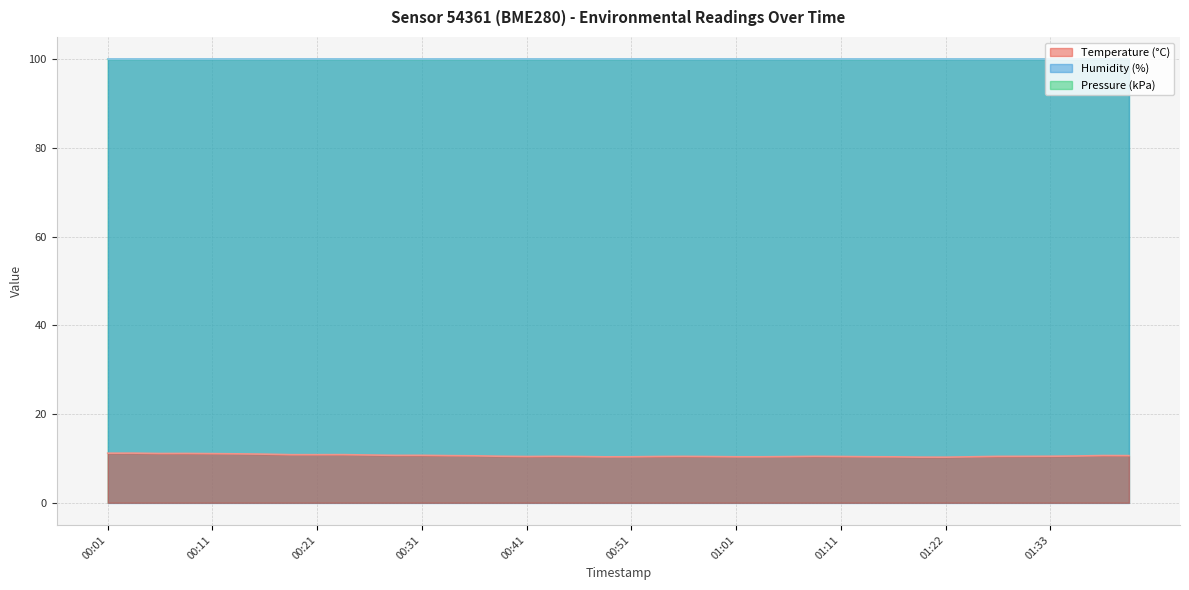

What is the label of the 38th point from the right?

00:06